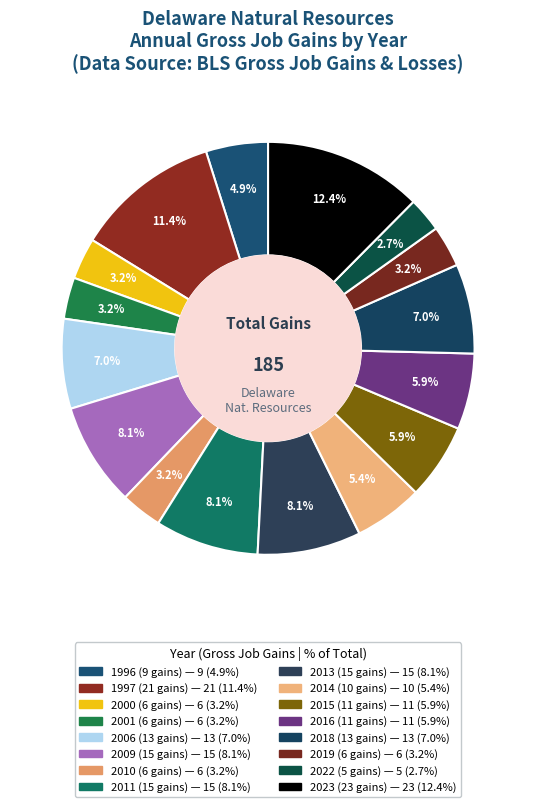

Count the number of slices in the pie.

16